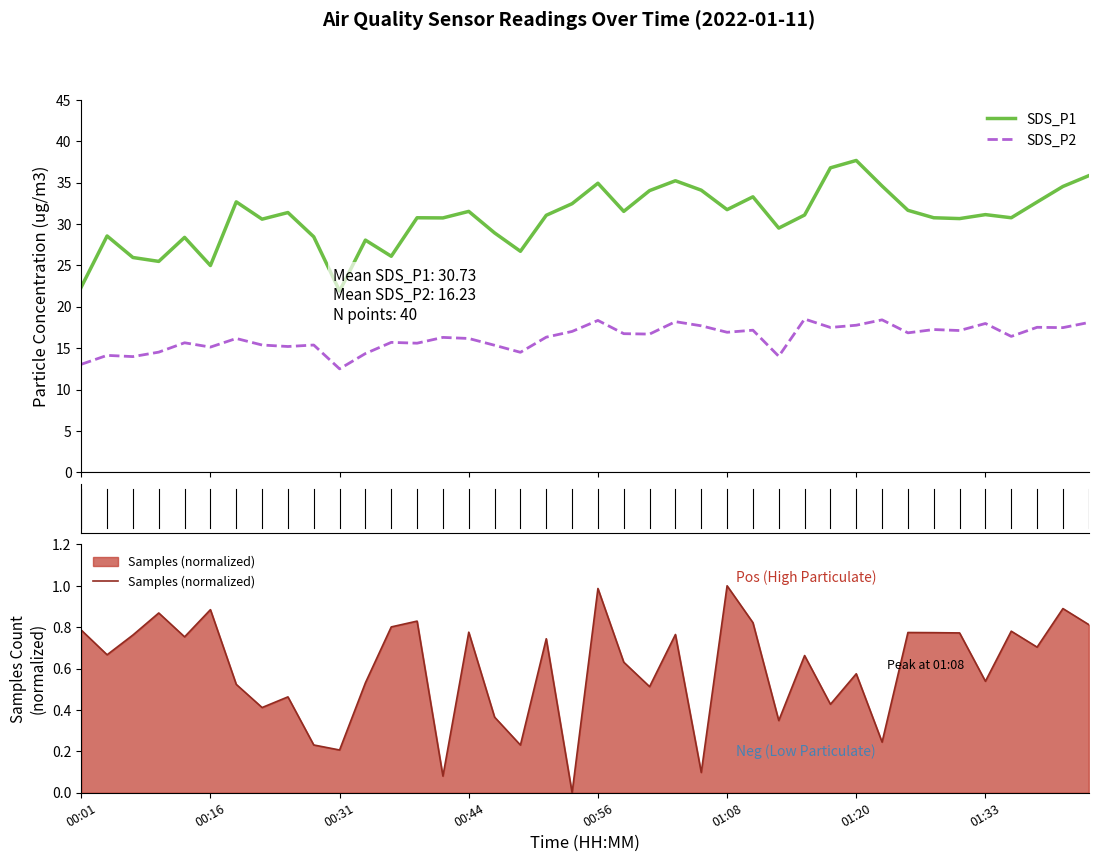

Reading left to right, transcribe all the data shown in this chart.

SDS_P1: 22.4	28.6	25.9	25.5	28.4	25.0	32.7	30.6	31.4	28.4	21.9	28.1	26.1	30.8	30.7	31.5	28.9	26.7	31.1	32.5	34.9	31.5	34.0	35.2	34.1	31.7	33.3	29.5	31.1	36.8	37.7	34.6	31.6	30.8	30.6	31.1	30.8	32.6	34.5	35.8
SDS_P2: 13.1	14.1	14.0	14.5	15.7	15.1	16.2	15.4	15.2	15.4	12.5	14.3	15.7	15.6	16.3	16.2	15.3	14.5	16.3	17.0	18.4	16.8	16.7	18.2	17.7	16.9	17.2	14.0	18.5	17.5	17.8	18.4	16.9	17.2	17.1	18.0	16.4	17.5	17.5	18.1
Samples (normalized): 0.8	0.7	0.8	0.9	0.8	0.9	0.5	0.4	0.5	0.2	0.2	0.5	0.8	0.8	0.1	0.8	0.4	0.2	0.7	0.0	1.0	0.6	0.5	0.8	0.1	1.0	0.8	0.3	0.7	0.4	0.6	0.2	0.8	0.8	0.8	0.5	0.8	0.7	0.9	0.8